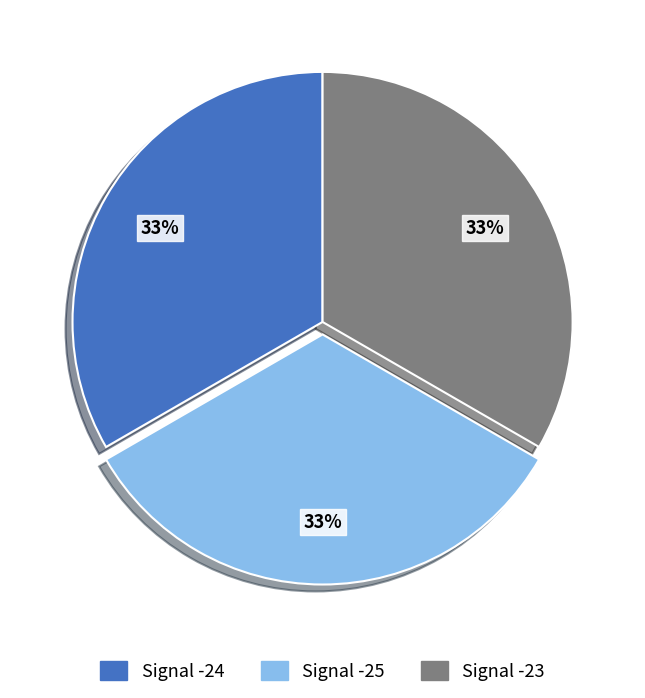

Is there a majority slice in this chart?

No